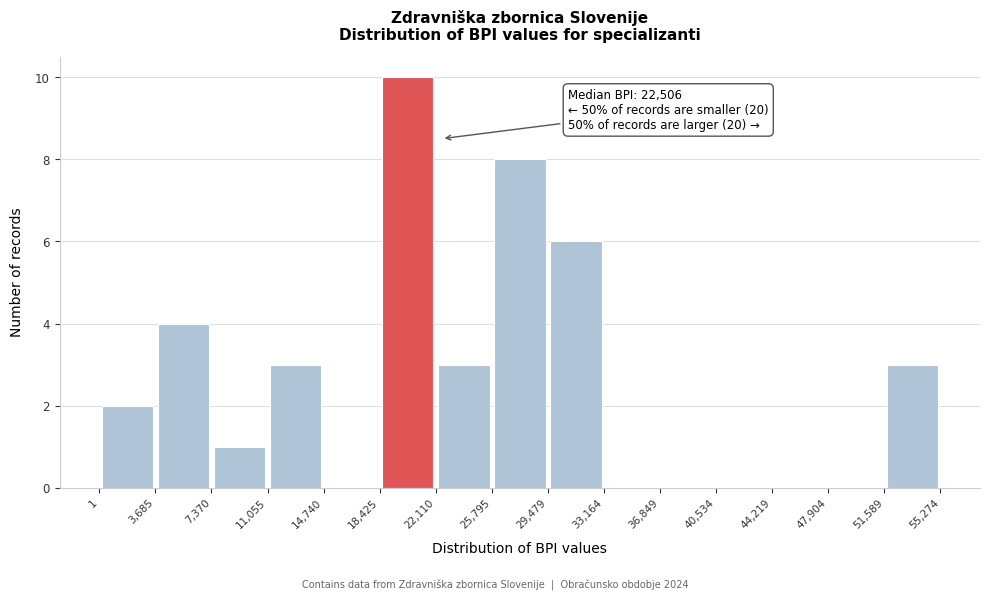

Which range on the x-axis has the tallest bar?

18,425 to 22,110